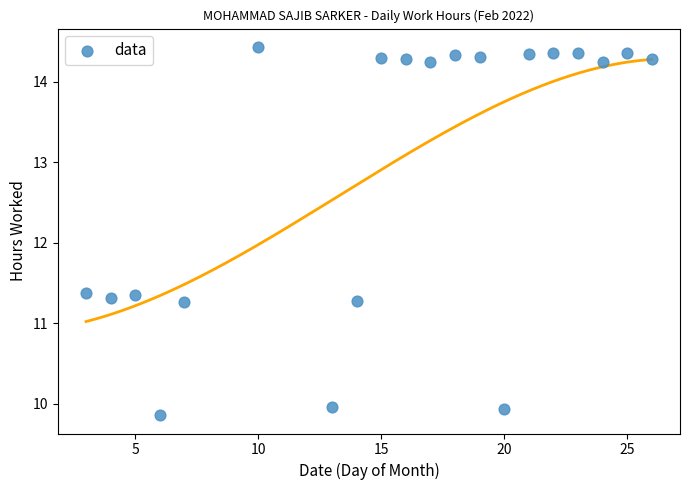

What is the range of Y values (max minus min)?

4.6